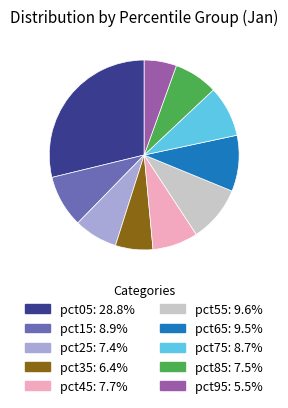

How many slices are in this pie chart?

10